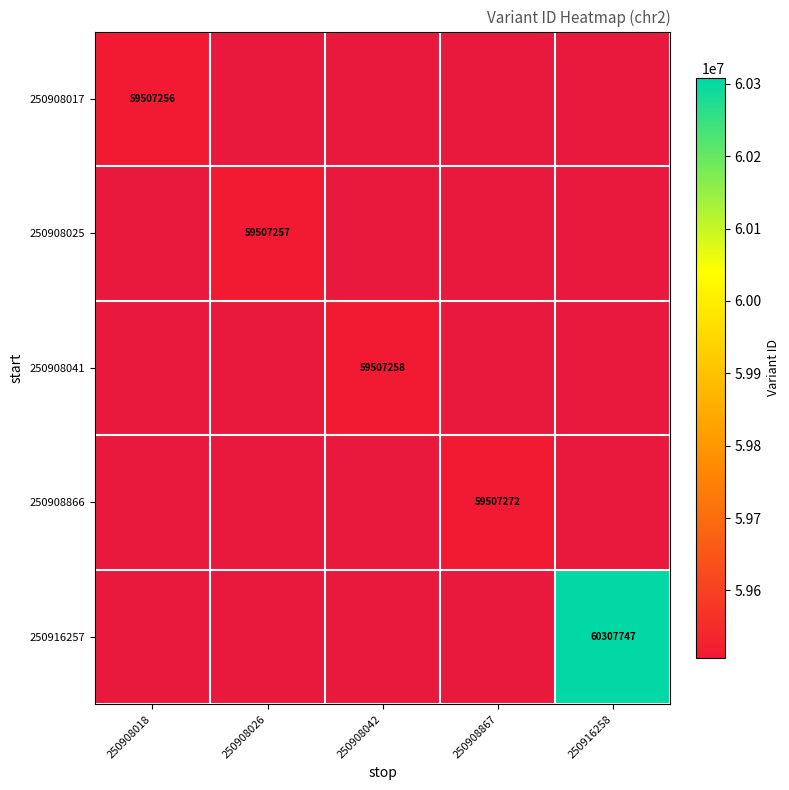

Is it true that 250908025 equals 59507257 at 250908026?

True